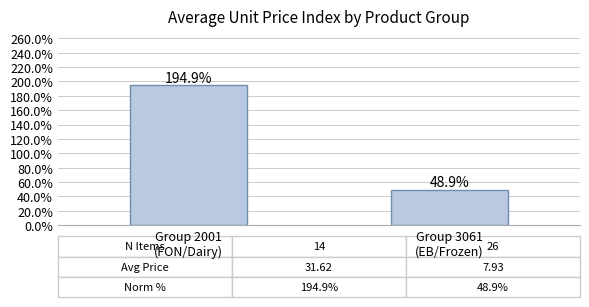

What is the approximate value at Group 3061
(EB/Frozen)?

48.9